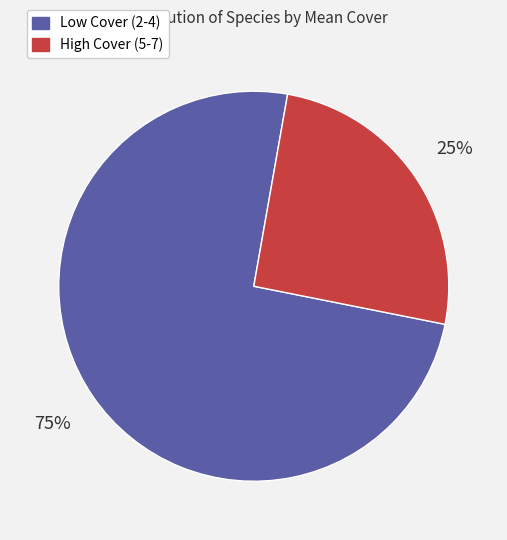

Rank the categories by value from lowest to highest.

High Cover (5-7), Low Cover (2-4)